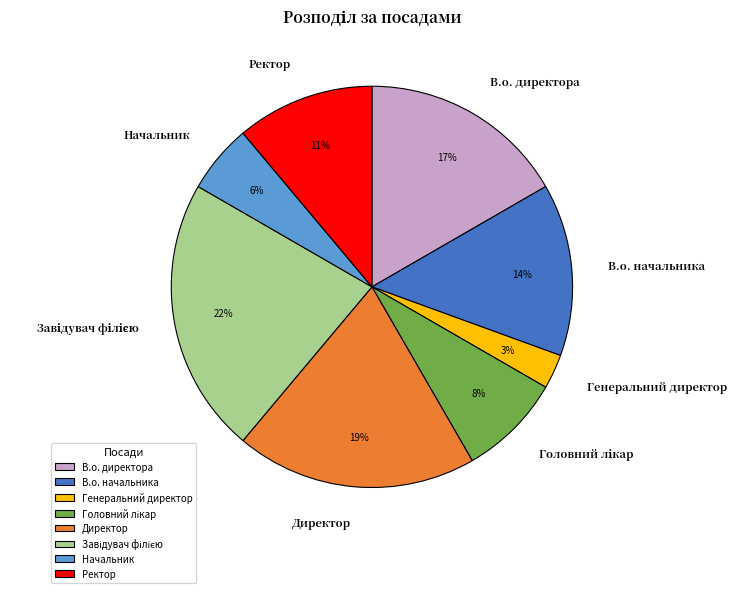

True or false: Ректор accounts for 5% of the total.

False